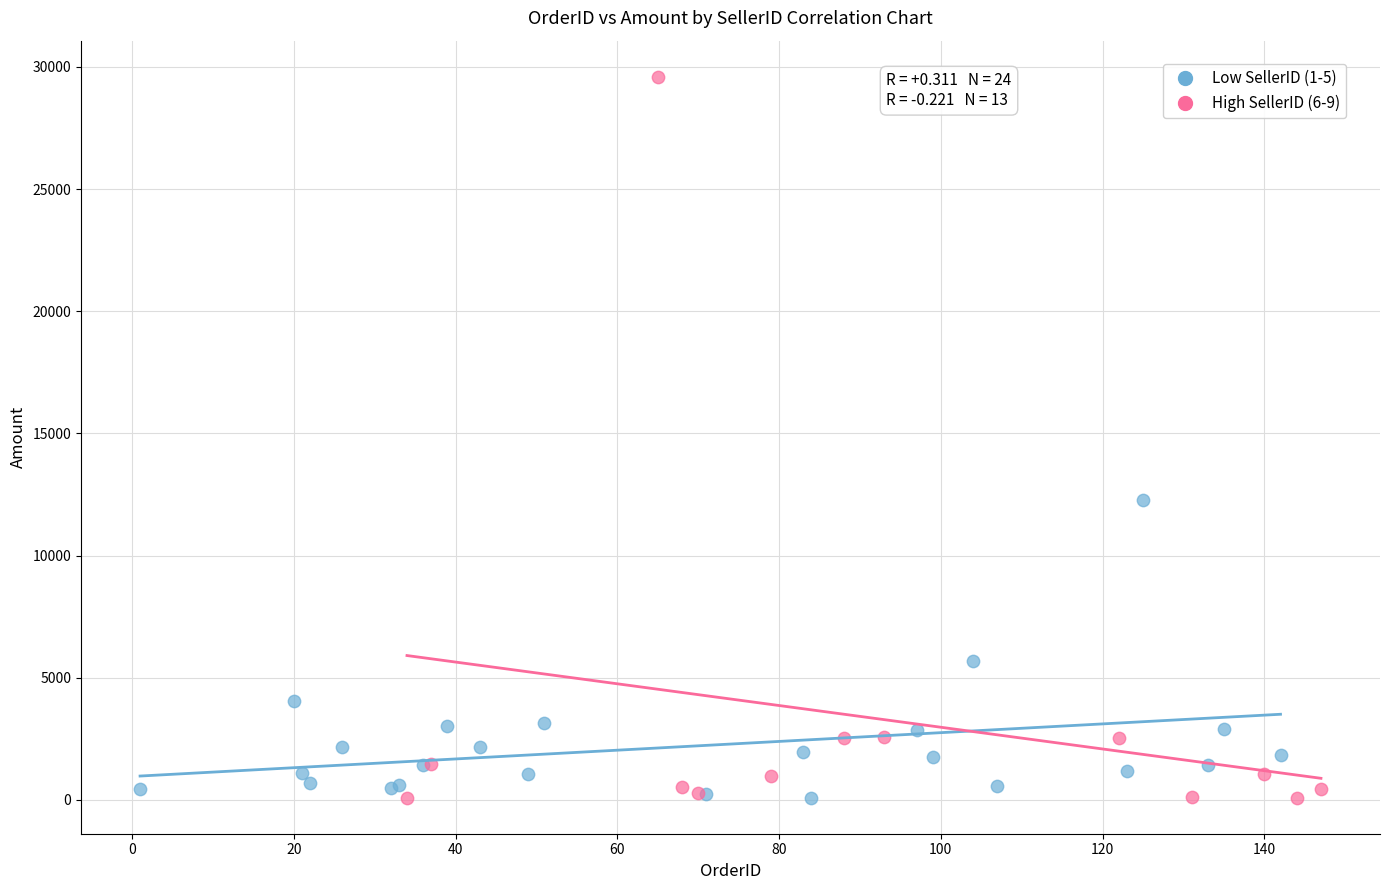

Which series reaches the maximum Y coordinate?

High SellerID (6-9)